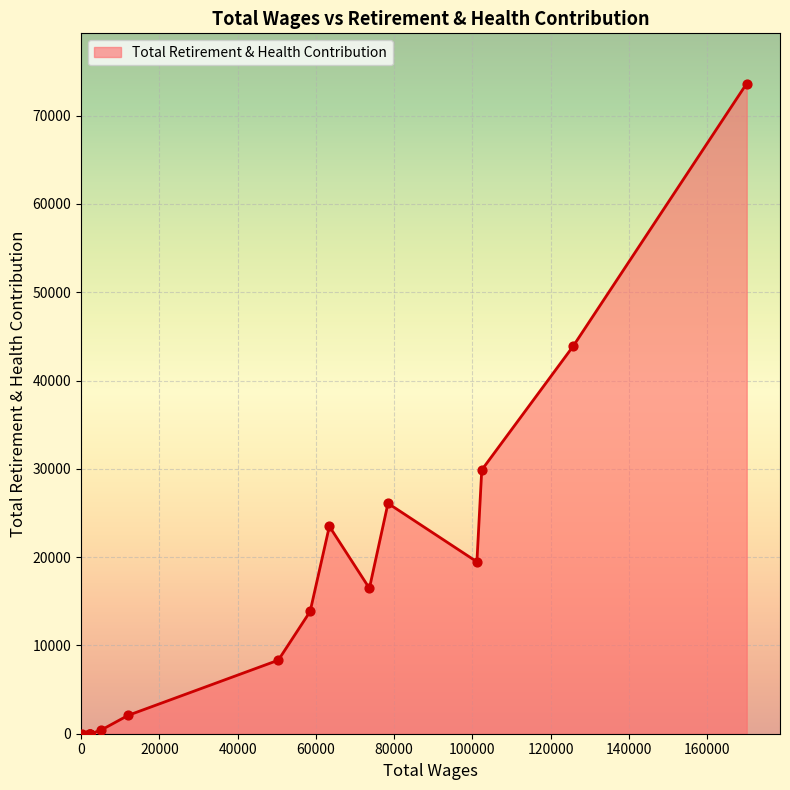

What is the change in value from 101136.0 to 58533.0?

-5622